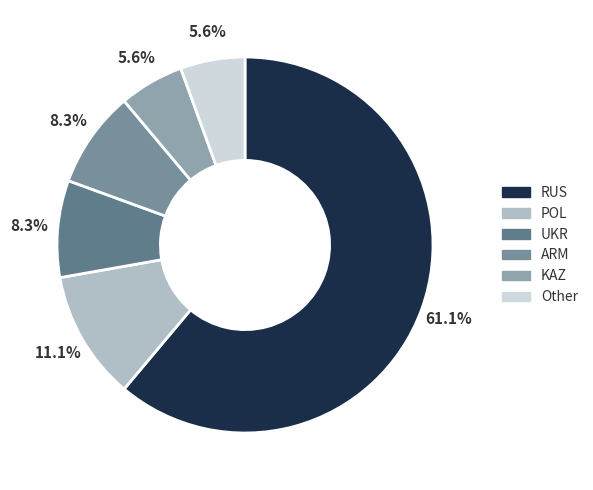

How many segments does this pie chart have?

6